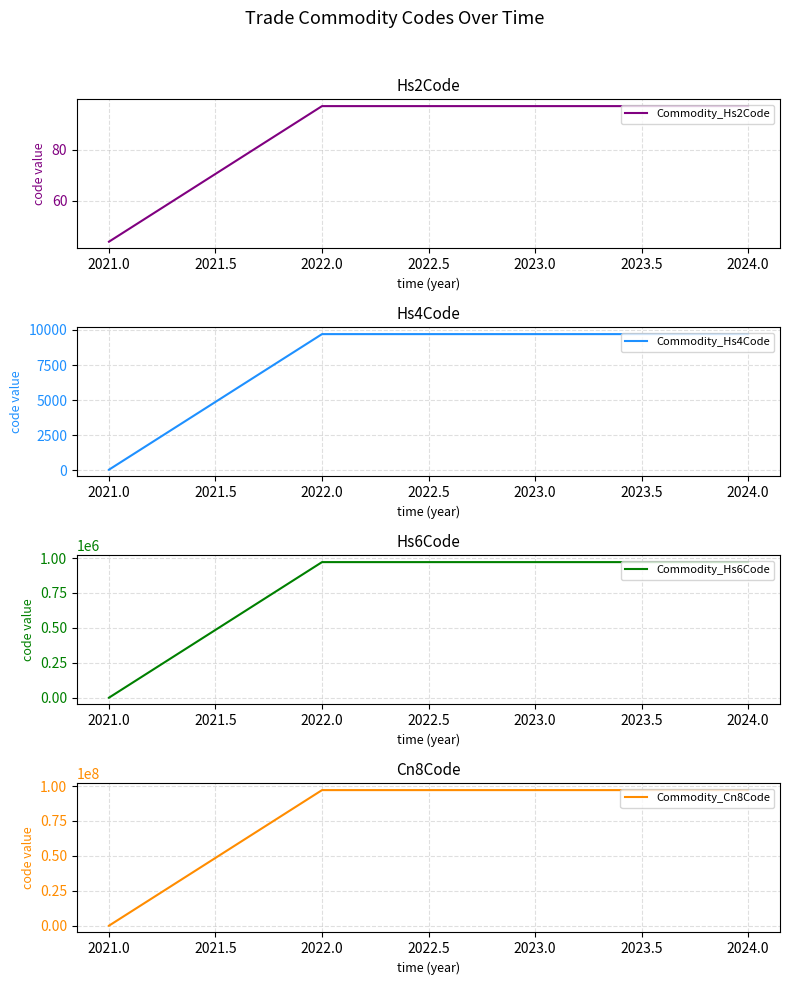

Which series has the widest spread of values?

Commodity_Cn8Code